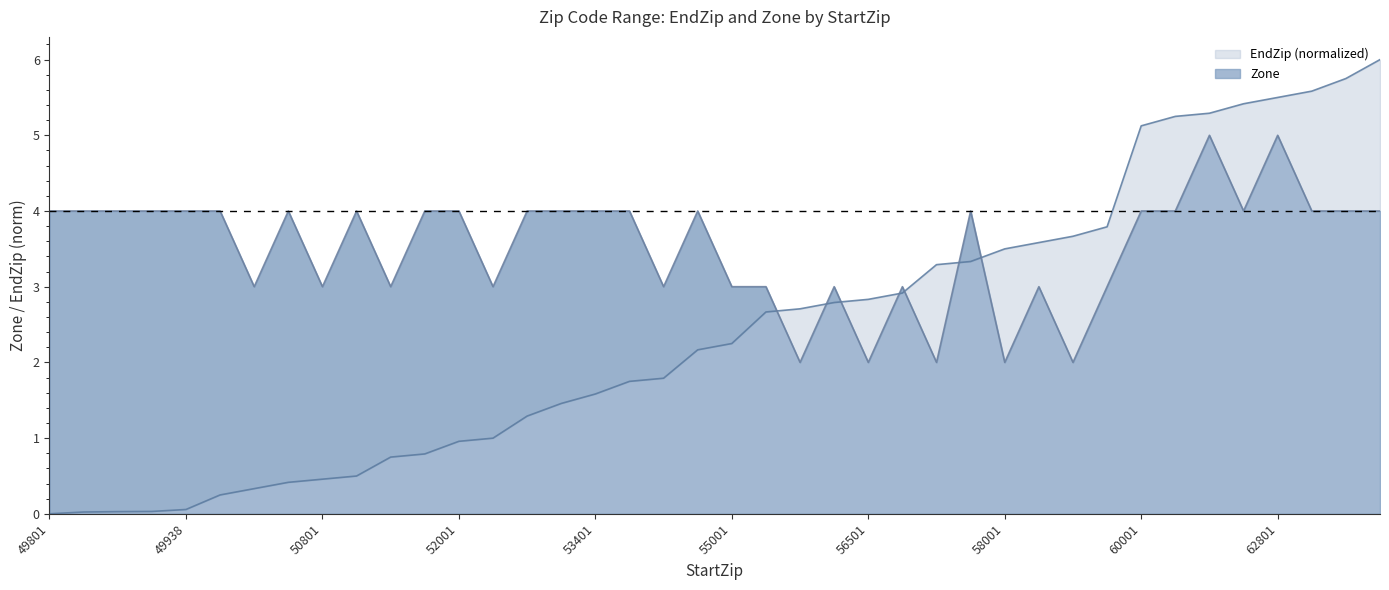

What is the value of the Zone point at the 7th from the left?

3.0